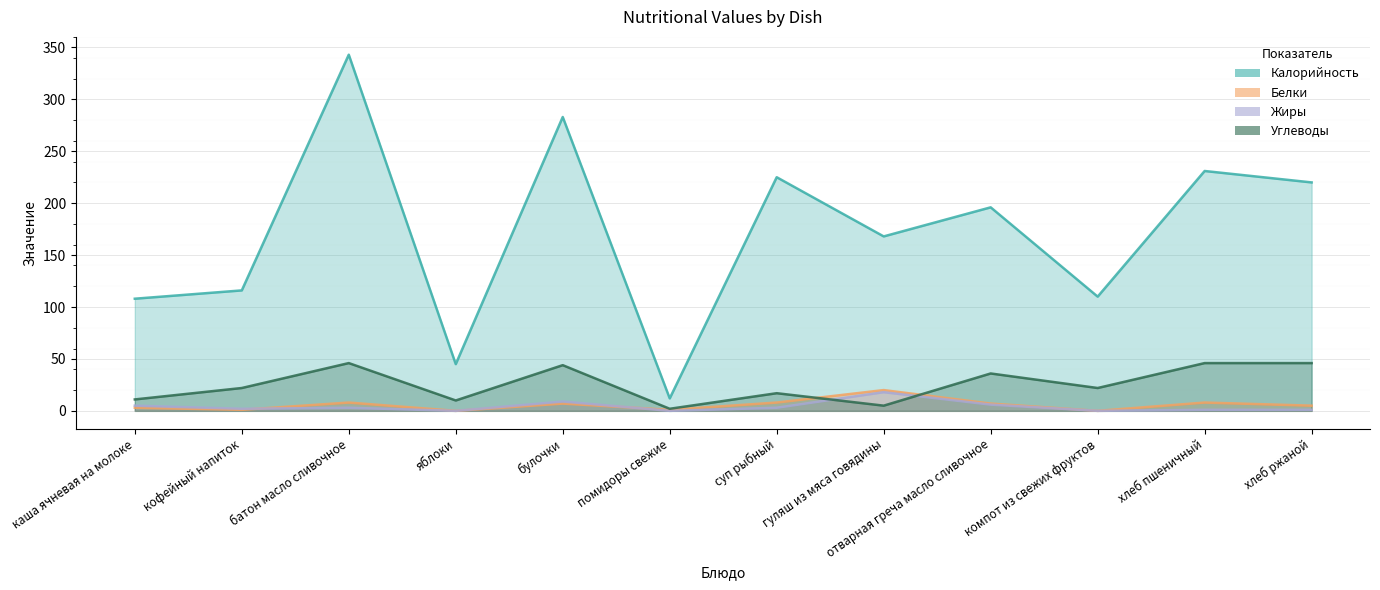

True or false: Жиры has a value of 3 at кофейный напиток.

False